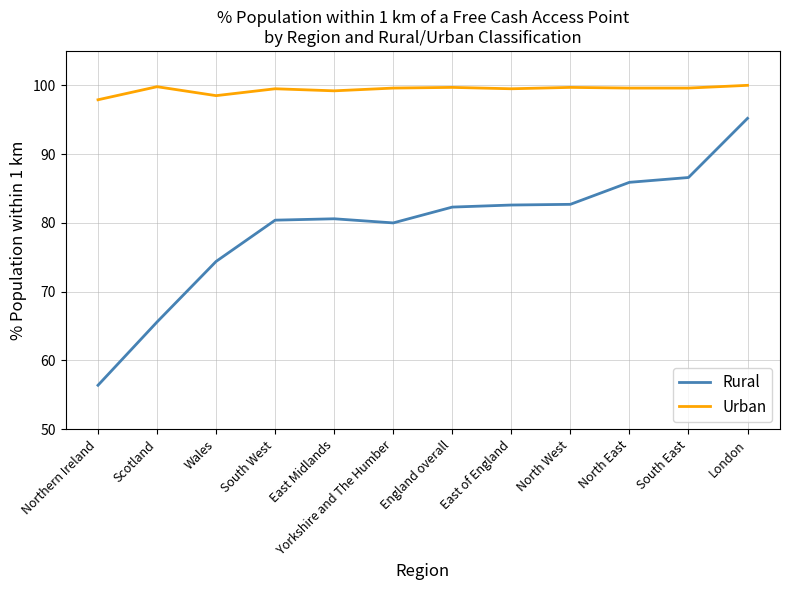

What is the lowest value of the Rural series?

56.4